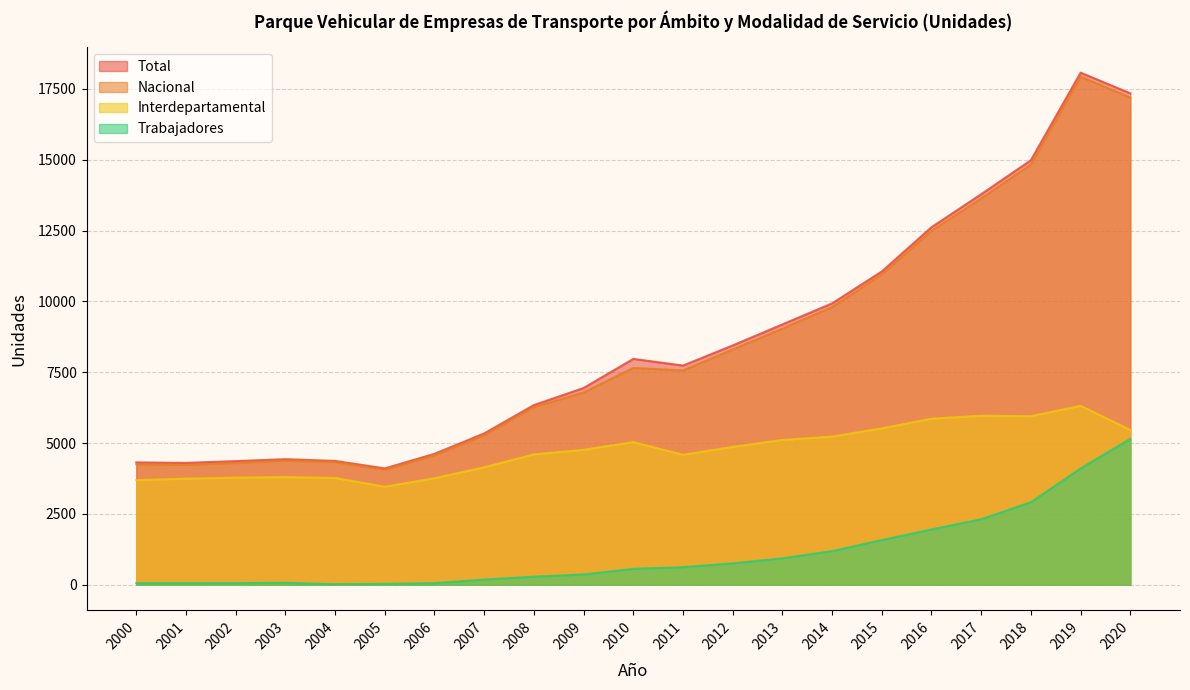

What are all the series names shown in the legend?

Total, Nacional, Interdepartamental, Trabajadores